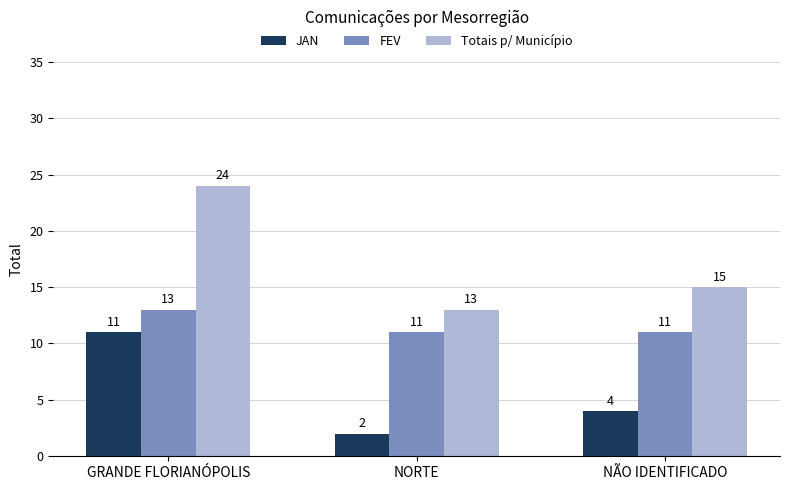

What is the difference between the maximum and minimum values in the FEV series?

2